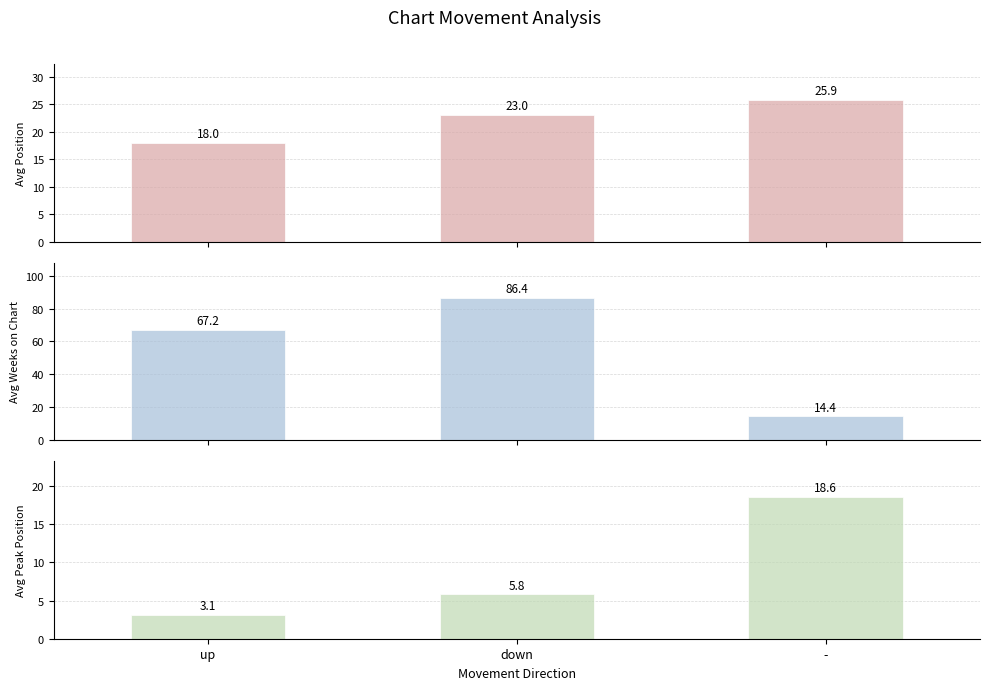

At -, list the series in order from largest to smallest.

Avg Position, Avg Peak Position, Avg Weeks on Chart